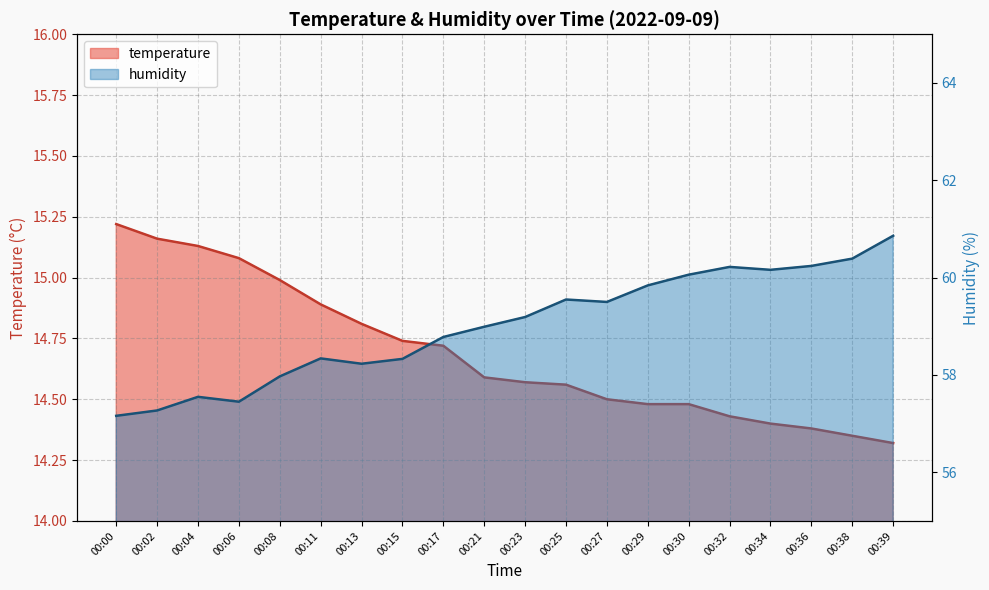

Is the value of temperature at 00:08 greater than the value of humidity at 00:00?

No